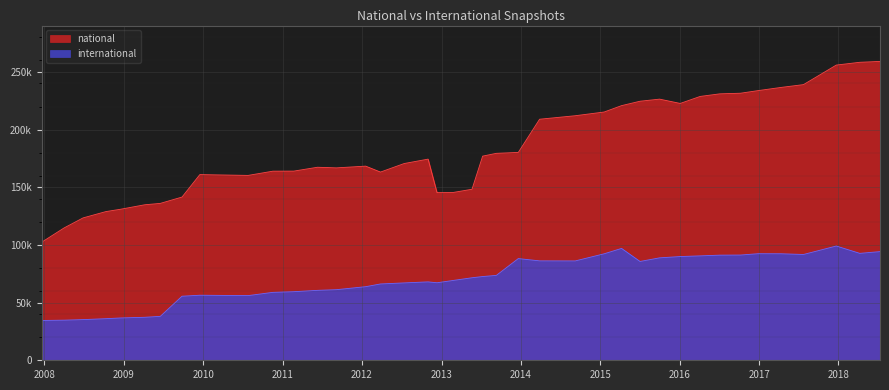

What is the difference between the second highest and second lowest values in the national series?

143547